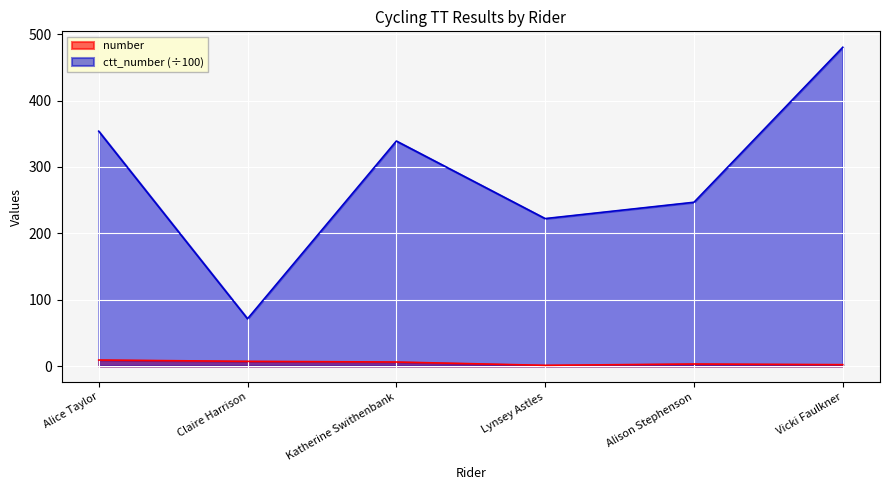

At which label does number reach its peak?

Alice Taylor